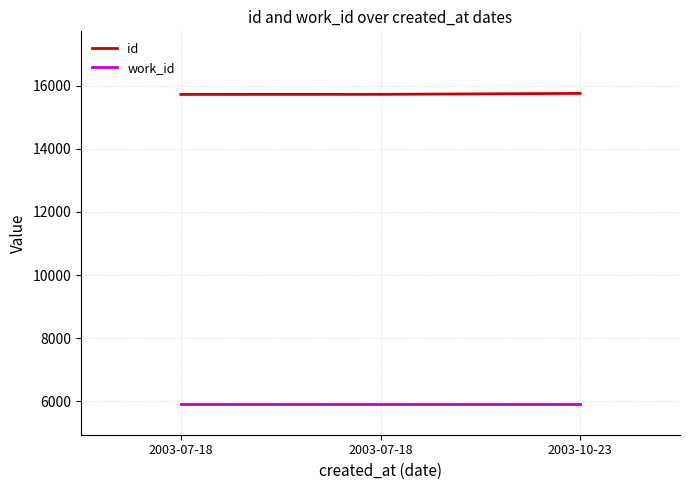

What is the sum of all id values?

47211